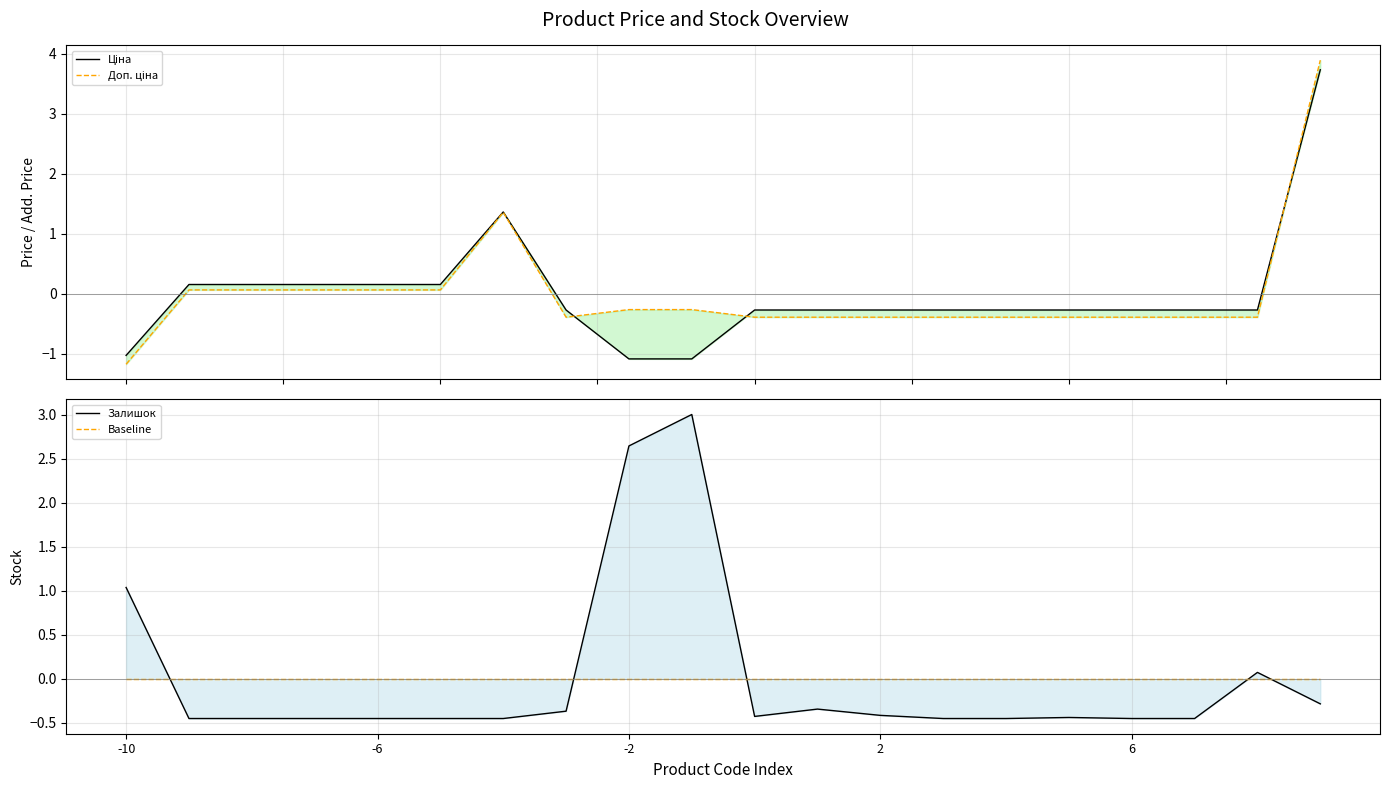

Which series has the largest range (max minus min)?

Доп. ціна